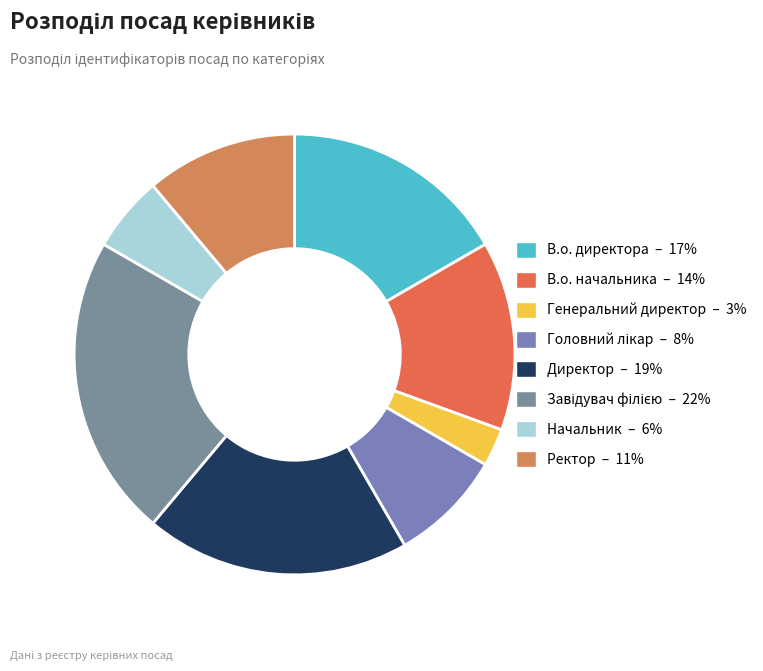

How many slices are in this pie chart?

8